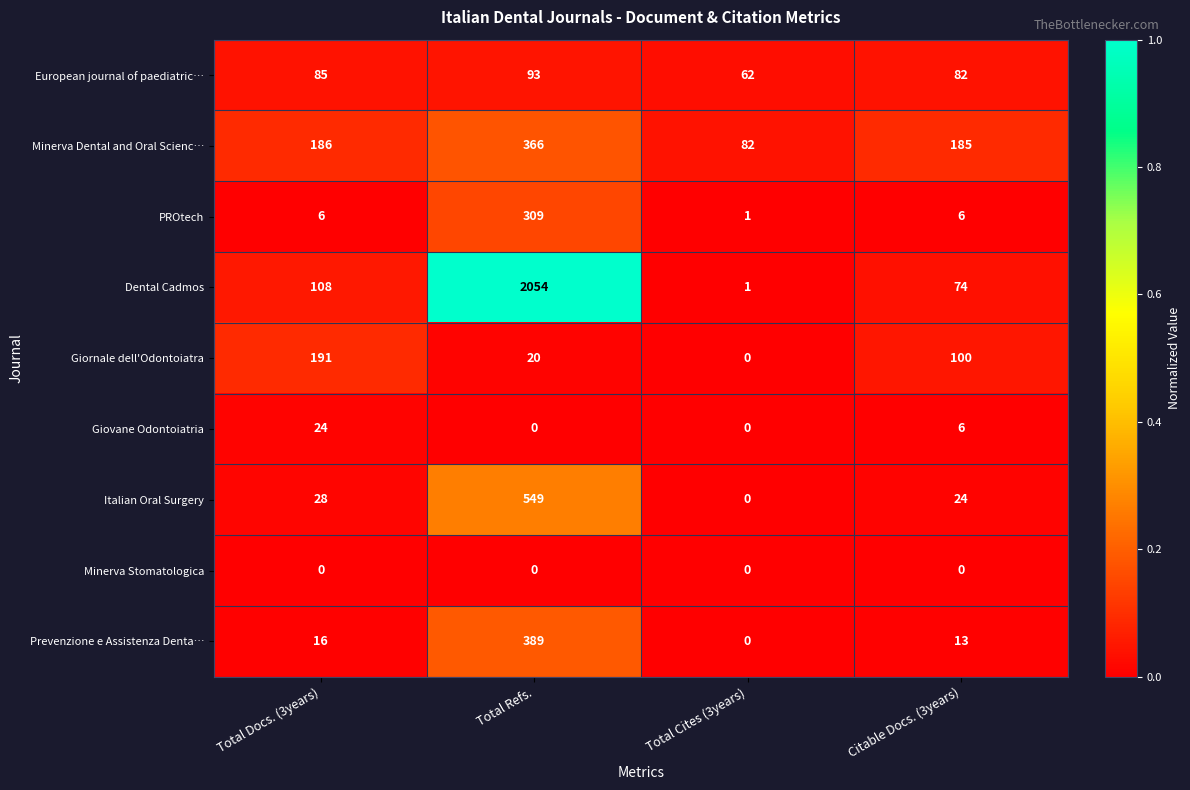

At which category does the chart reach its peak across all series?

Total Refs.